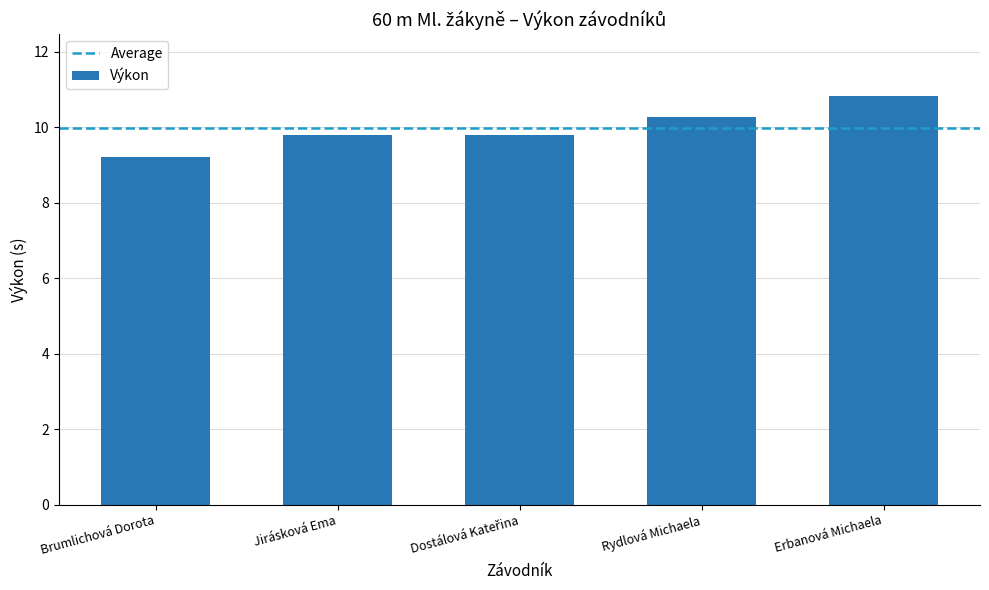

Approximately how many times larger is the value at Rydlová Michaela compared to Jirásková Ema?

1.1